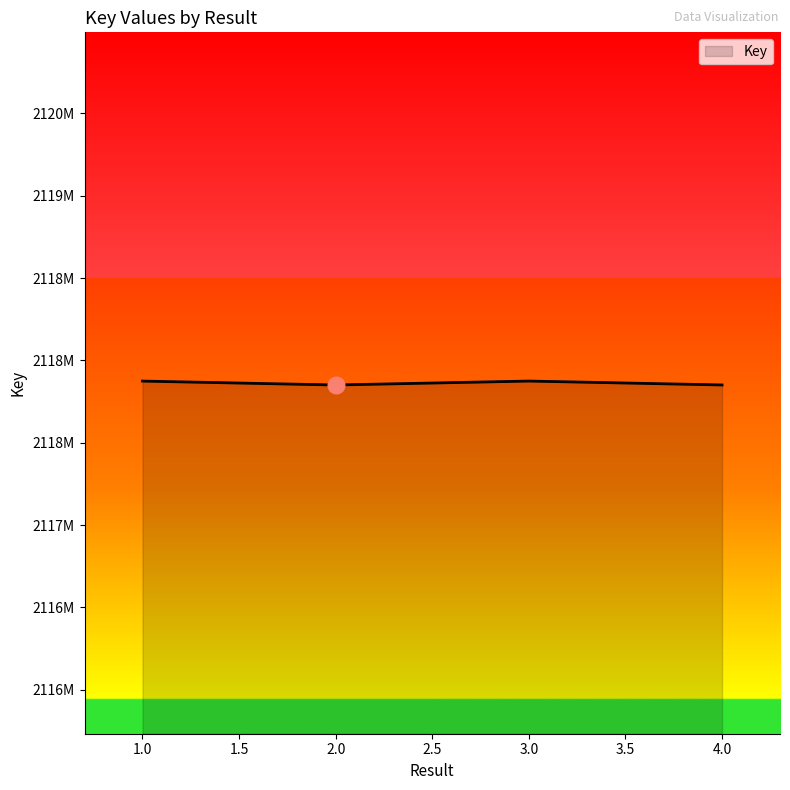

Reading left to right, list all the values displayed in this chart.

2117874307	2117850538	2117874443	2117850770